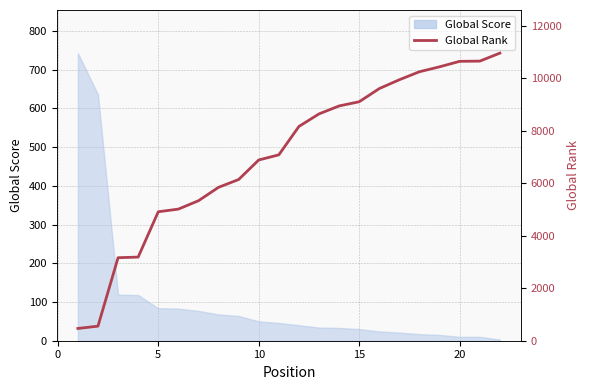

Does the chart have visible grid lines?

Yes